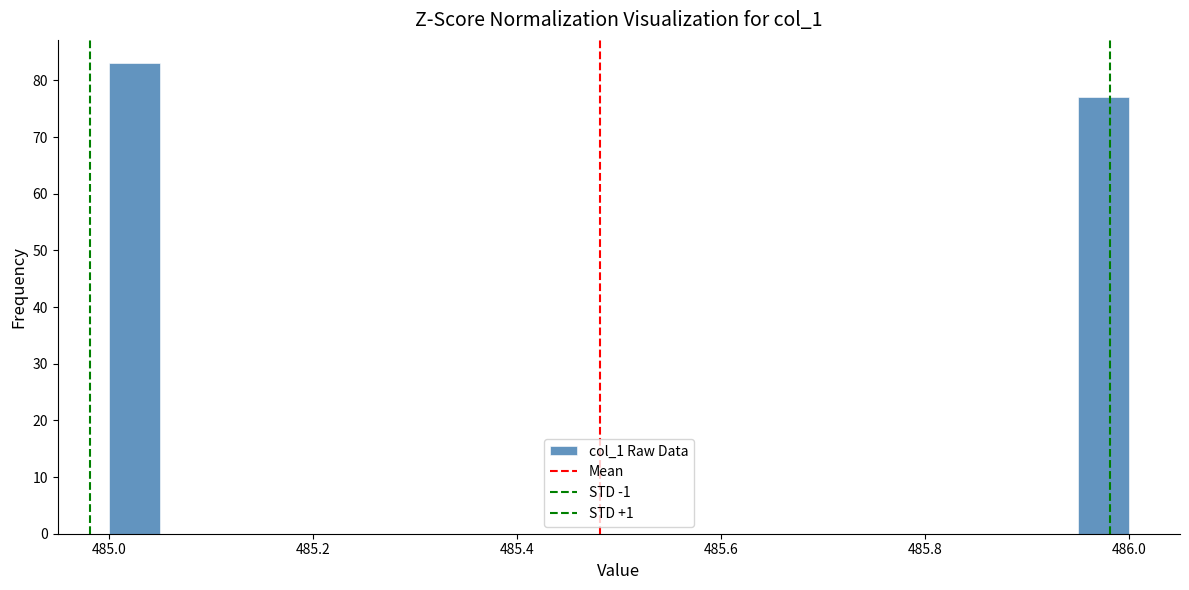

Around what value on the x-axis is the tallest bar? Give the approximate position of its centre, as read against the axis.

485.02